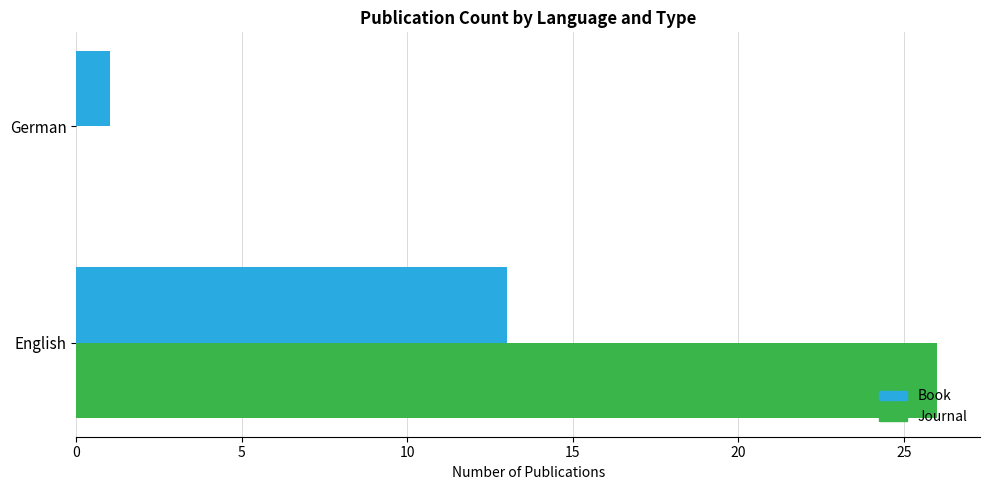

What is the sum of the Book values at German and English?

14